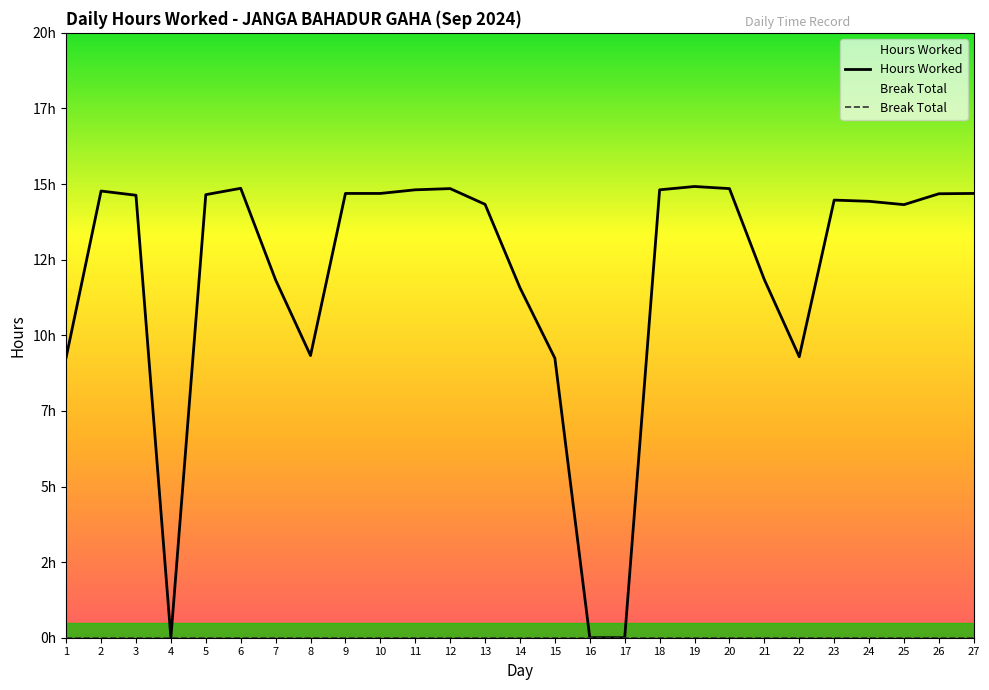

Which series has the largest total across all categories?

Hours Worked